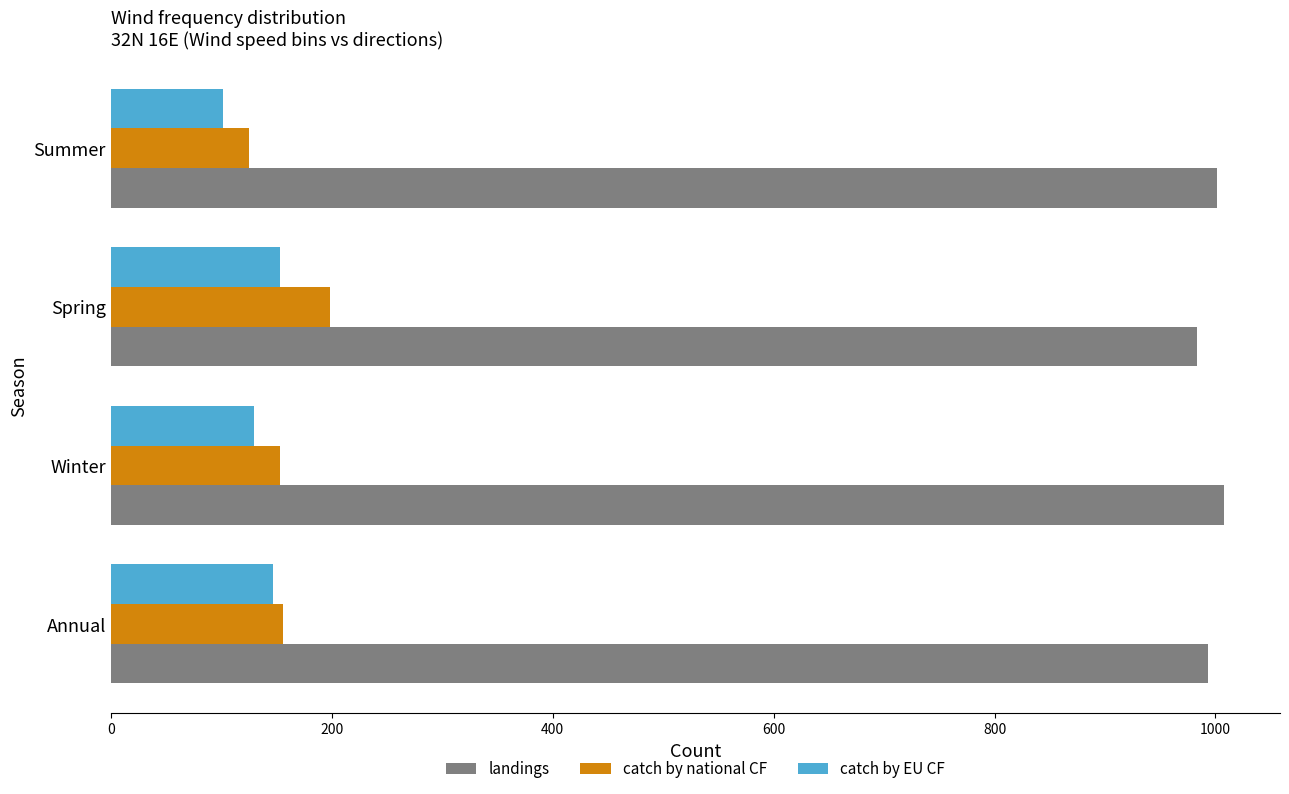

What is the greatest value displayed?

1008